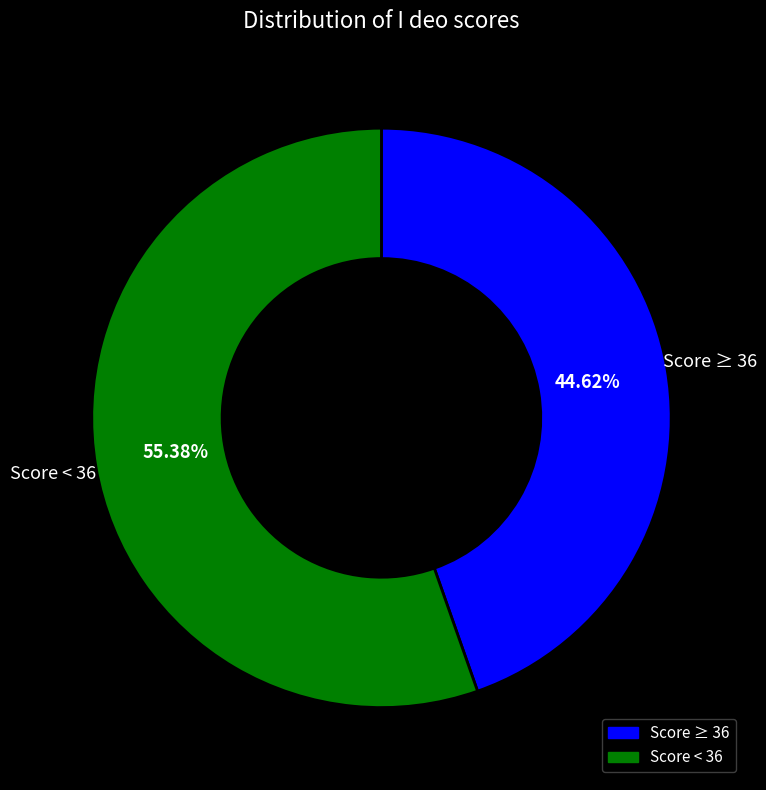

Does any single category account for the majority?

Yes